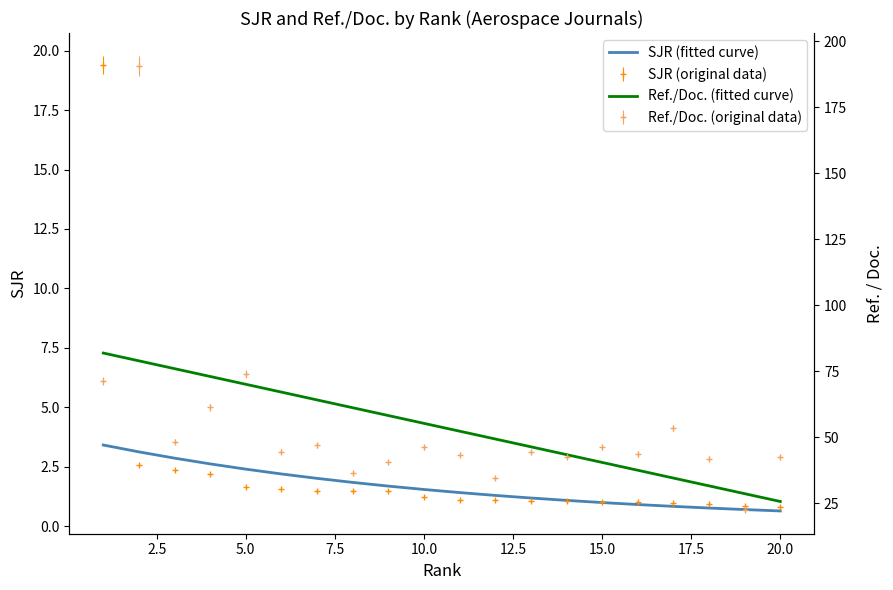

What is the highest value of the SJR (fitted curve) series?

3.4